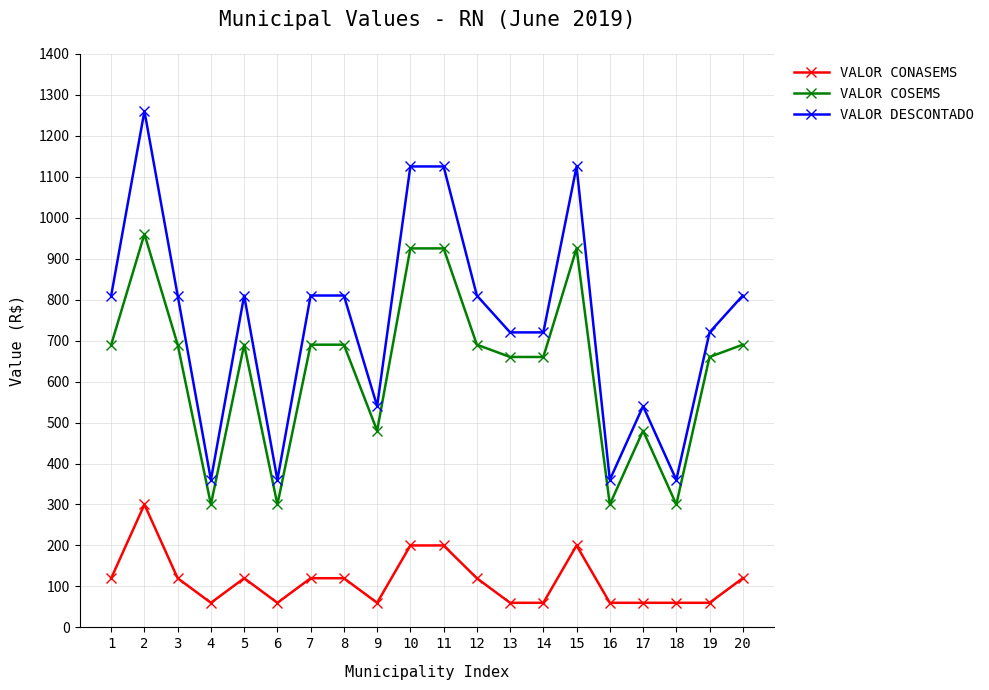

How many values in the VALOR COSEMS series are below 690?

9